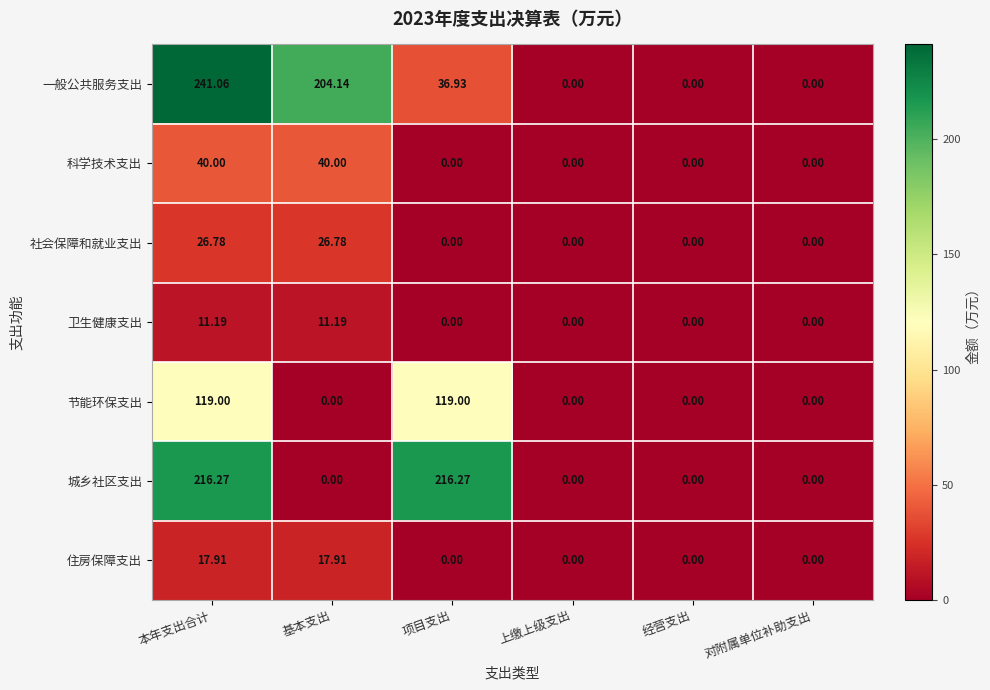

Which series has the largest total across all categories?

一般公共服务支出